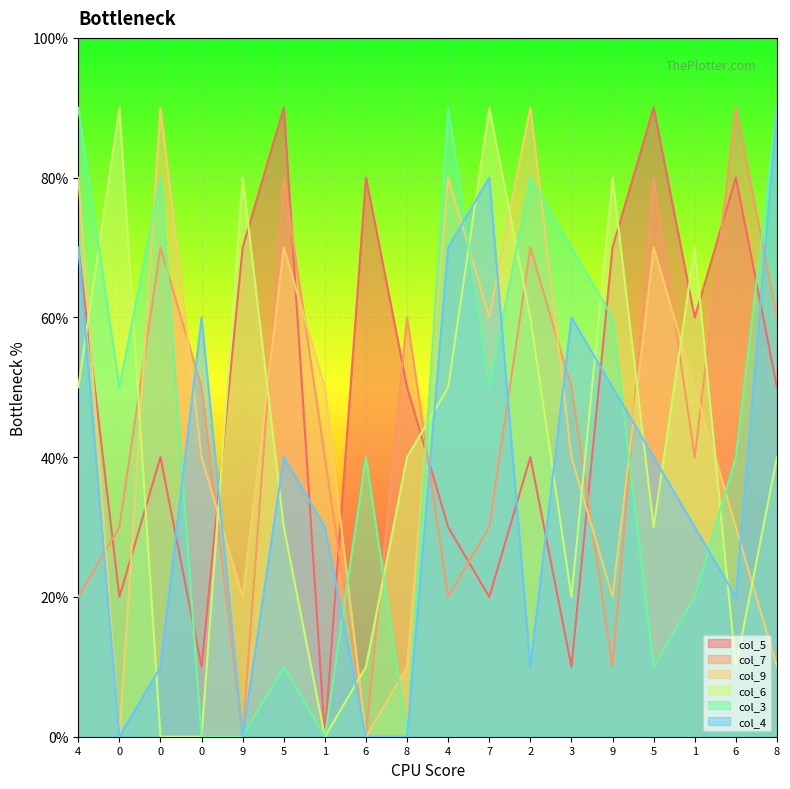

Reading left to right, list all the values displayed in this chart.

col_5: 7	2	4	1	7	9	0	8	5	3	2	4	1	7	9	6	8	5
col_7: 2	3	7	5	0	8	4	0	6	2	3	7	5	1	8	4	9	6
col_9: 8	0	9	4	2	7	5	0	1	8	6	9	4	2	7	5	3	1
col_6: 5	9	0	0	8	3	0	1	4	5	9	6	2	8	3	7	1	4
col_3: 9	5	8	0	0	1	0	4	0	9	5	8	7	6	1	2	4	9
col_4: 7	0	1	6	0	4	3	0	0	7	8	1	6	5	4	3	2	9